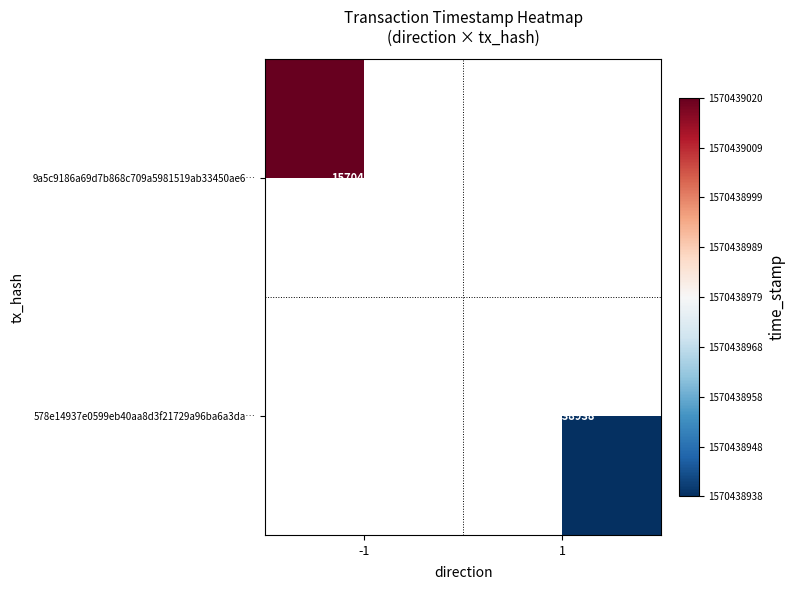

Which has a higher value, 1 or -1?

-1